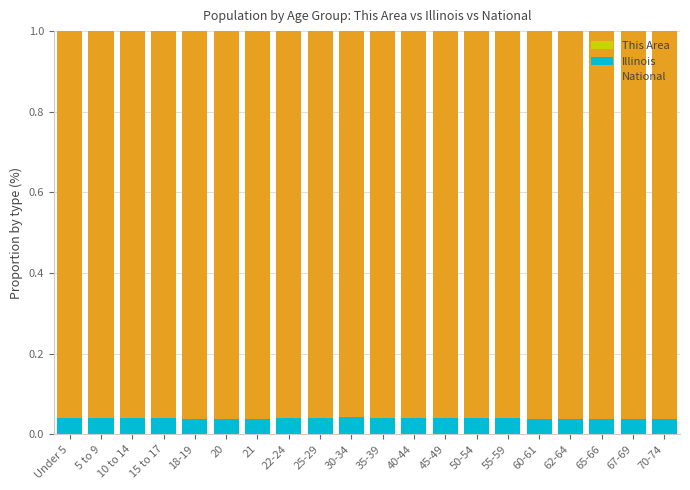

Does the chart contain stacked bars?

Yes